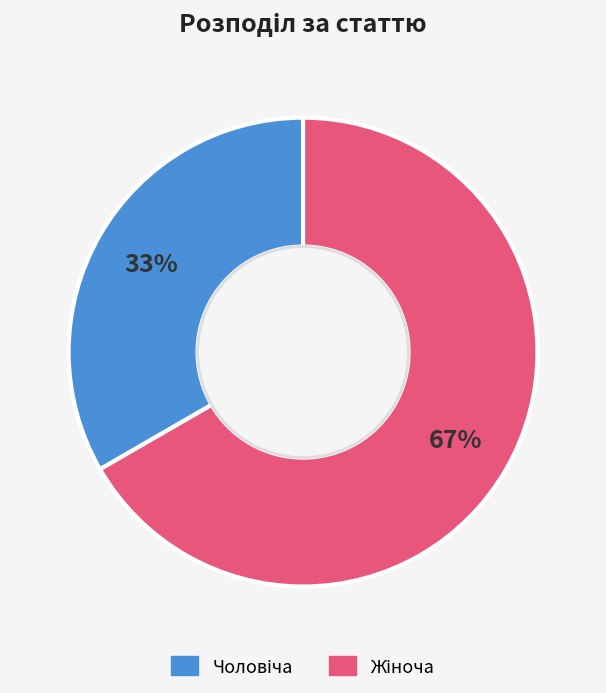

To the nearest percent, what is the average slice percentage?

50%